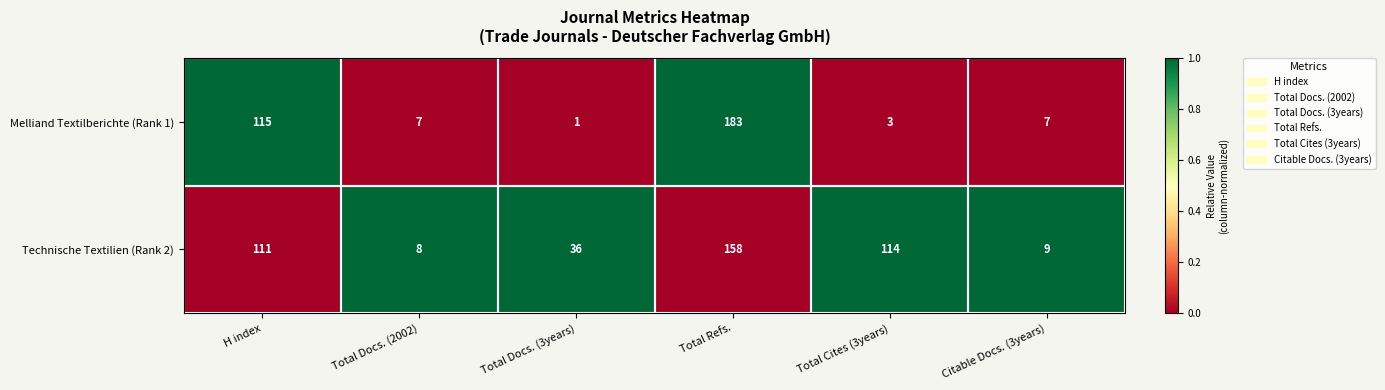

Is it true that Technische Textilien (Rank 2) equals 60 at Total Docs. (3years)?

False